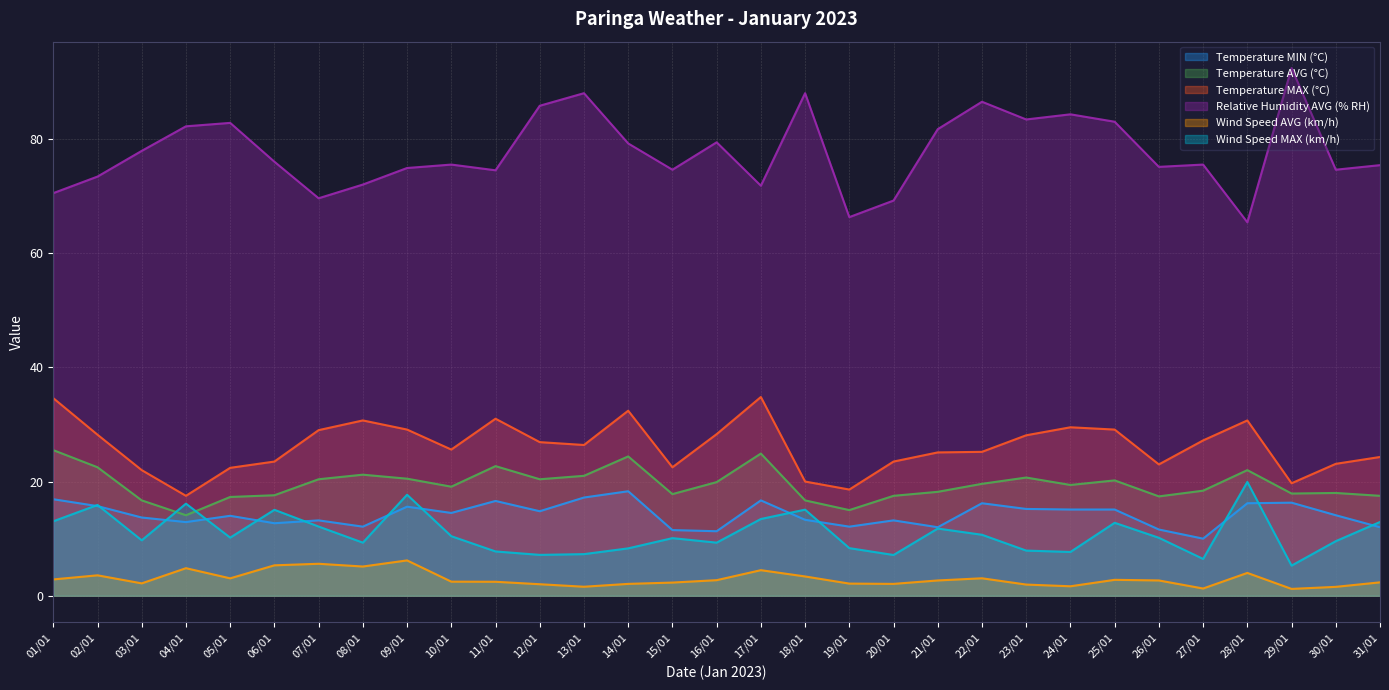

What is the sum of all Wind Speed MAX (km/h) values?

338.6